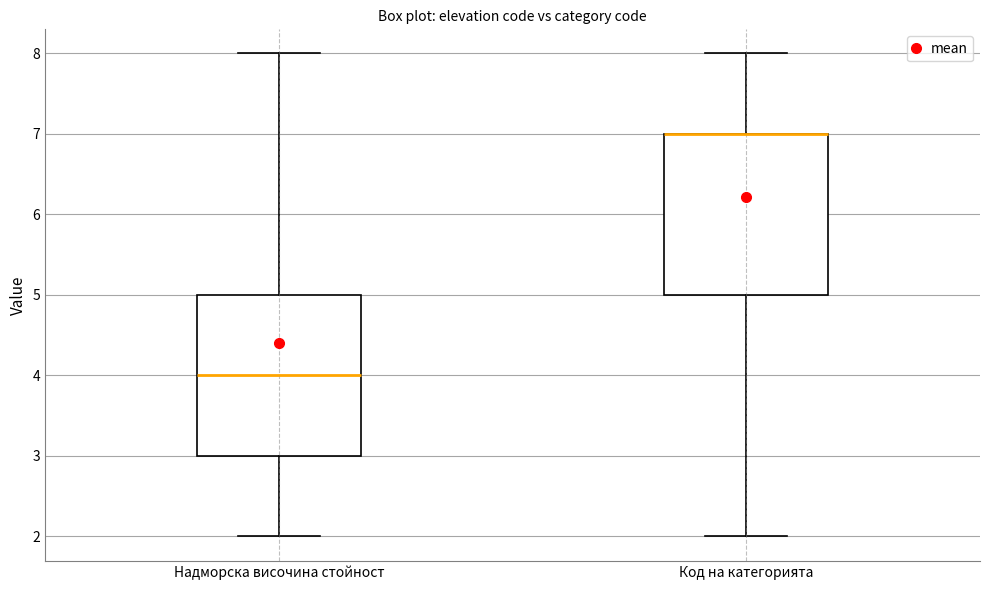

Reading left to right, read every box against the y-axis: the position of its median line, the range the box covers, and the ends of its whiskers. The values are not printed on the chart, so give them approximately, as read against the axis.

Надморска височина стойност: median 4, box 3 to 5, whiskers 2 to 8
Код на категорията: median 7 (drawn on the box's upper edge), box 5 to 7, whiskers 2 to 8